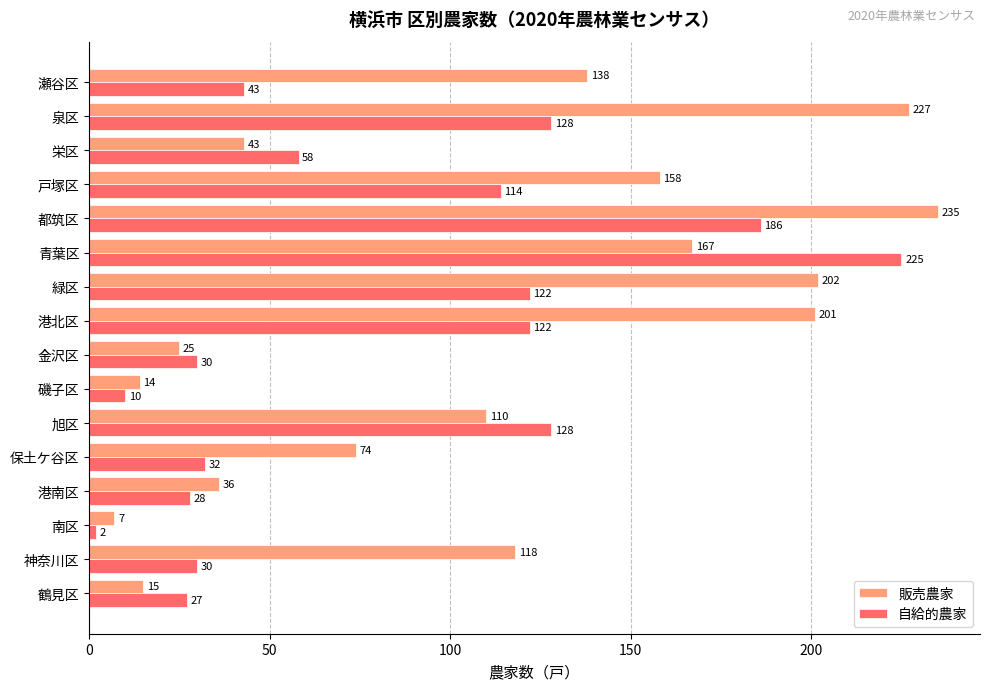

What is the average value of the 自給的農家 series?

80